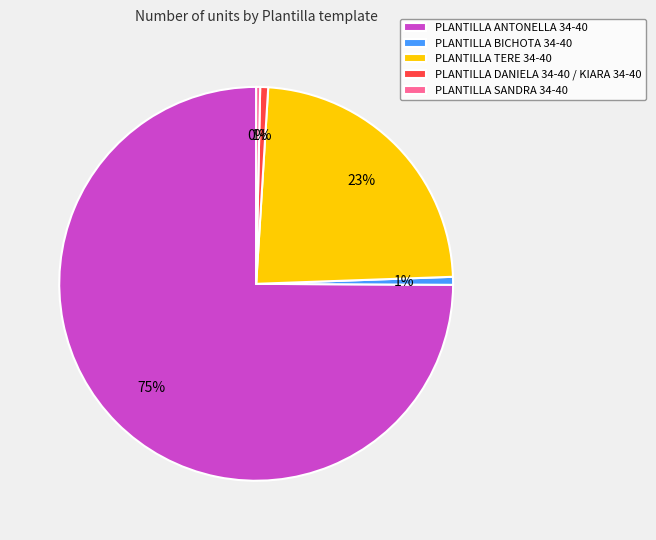

Do PLANTILLA SANDRA 34-40 and PLANTILLA DANIELA 34-40 / KIARA 34-40 together represent more than half of the pie?

No